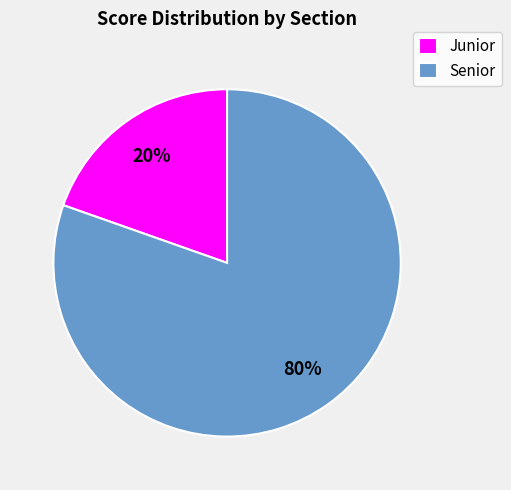

Count the number of slices in the pie.

2